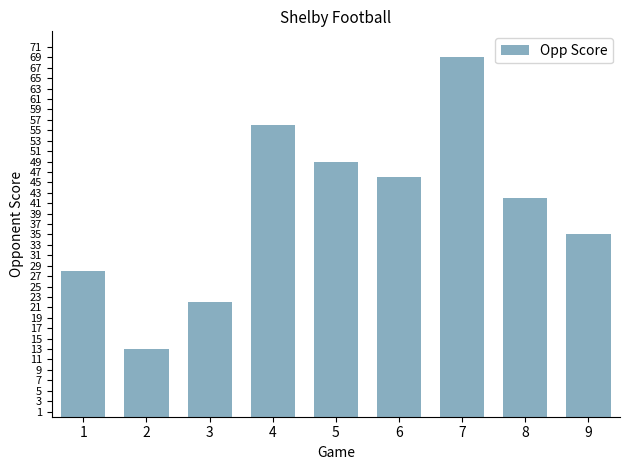

What is the sum of the values at 4 and 9?

91